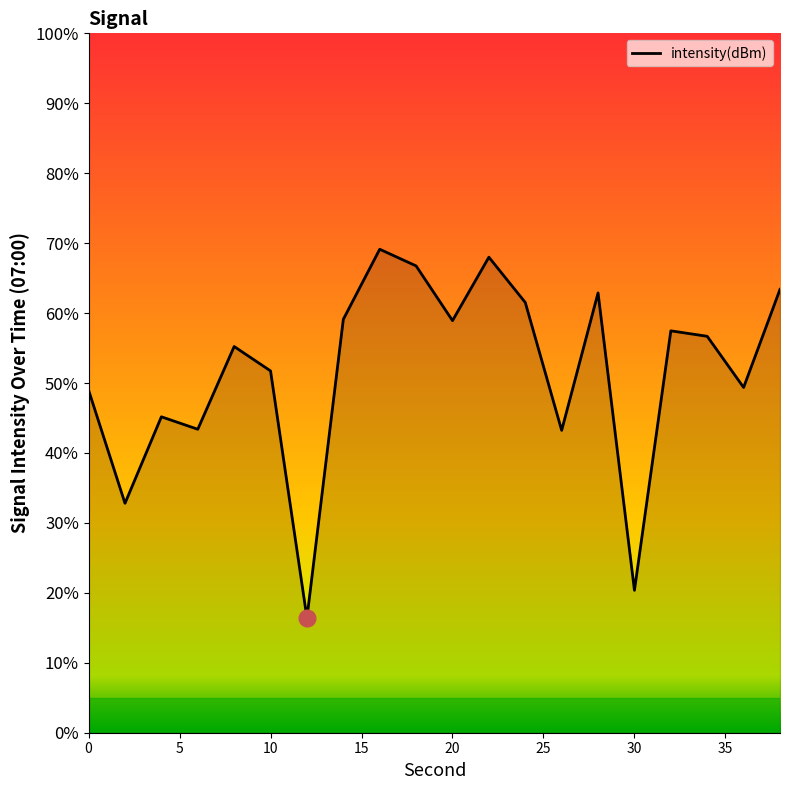

What is the difference between the maximum and minimum values?

52.7